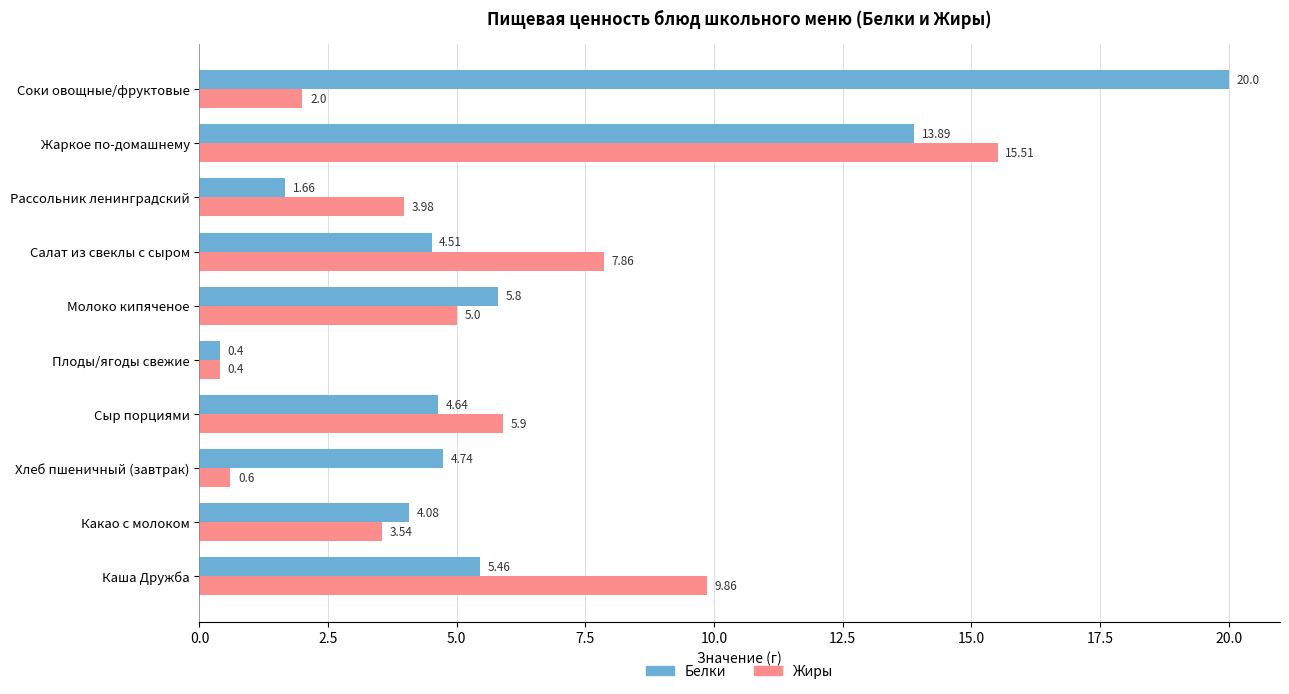

What is the greatest value displayed?

20.0